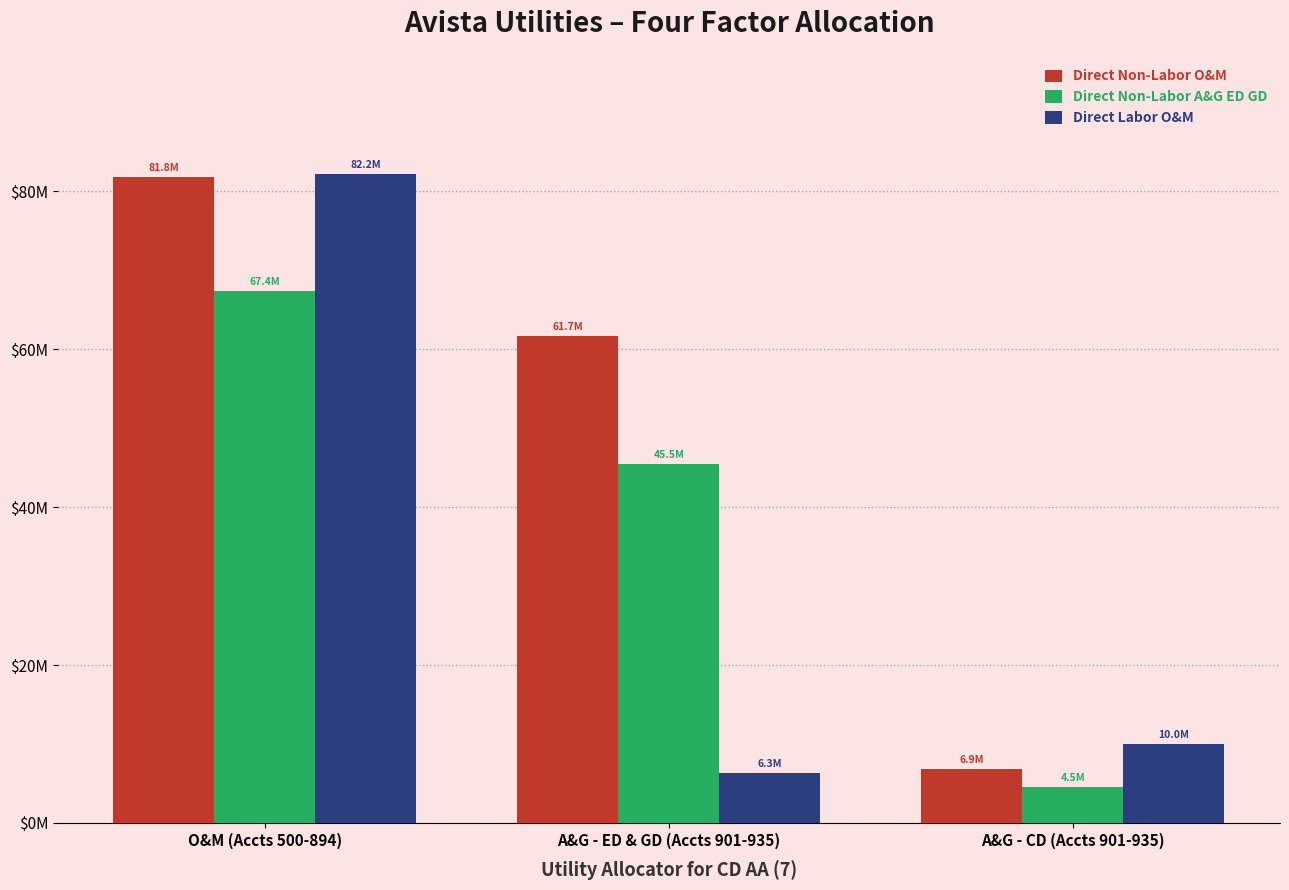

At which label does Direct Non-Labor A&G ED GD reach its peak?

O&M (Accts 500-894)